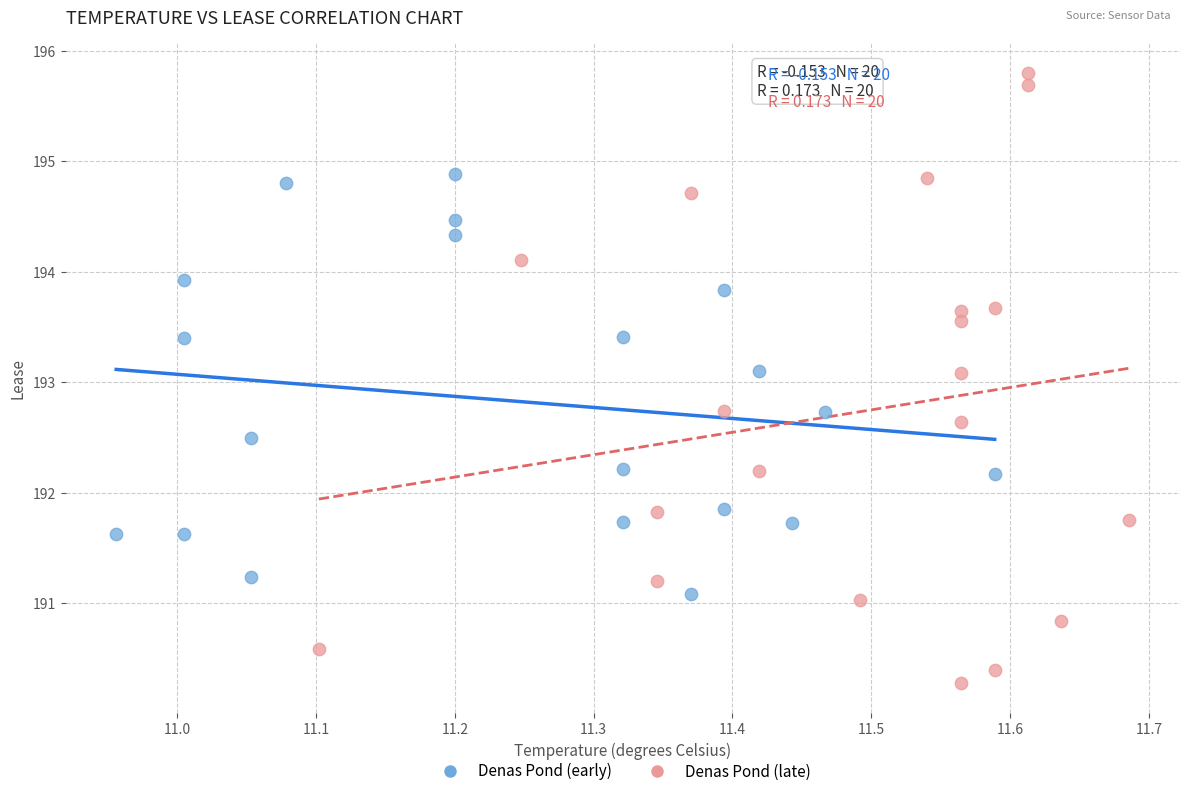

What are all the series names shown in the legend?

Denas Pond (early), Denas Pond (late)